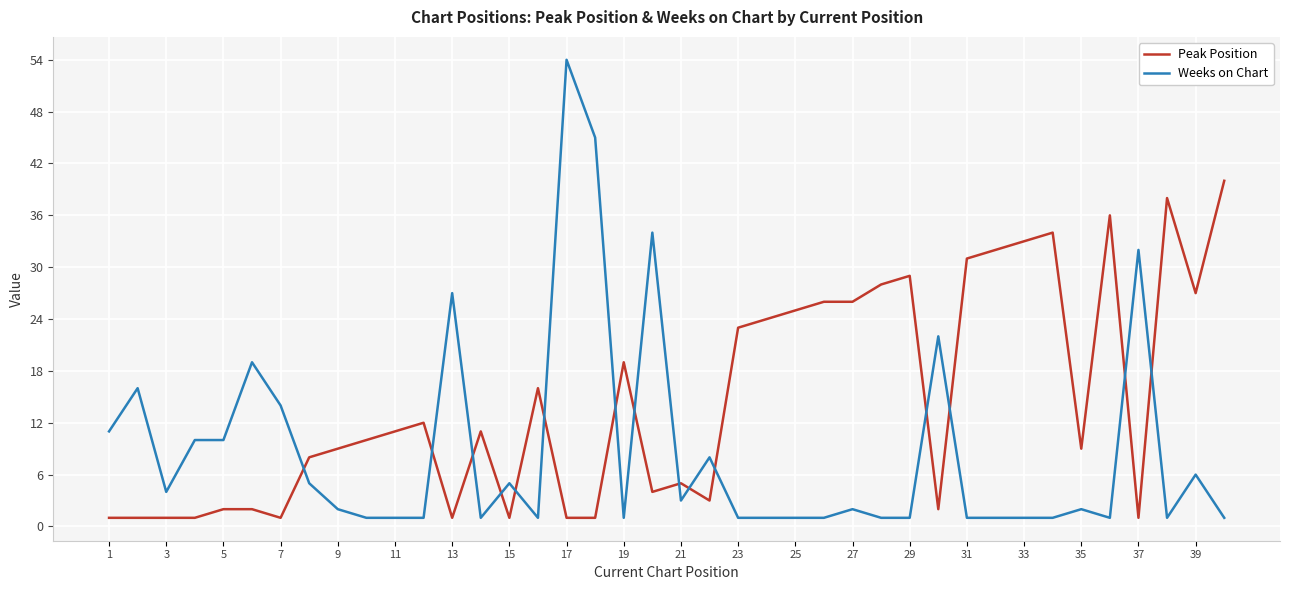

After their last crossing, which series has the higher values: Weeks on Chart or Peak Position?

Peak Position